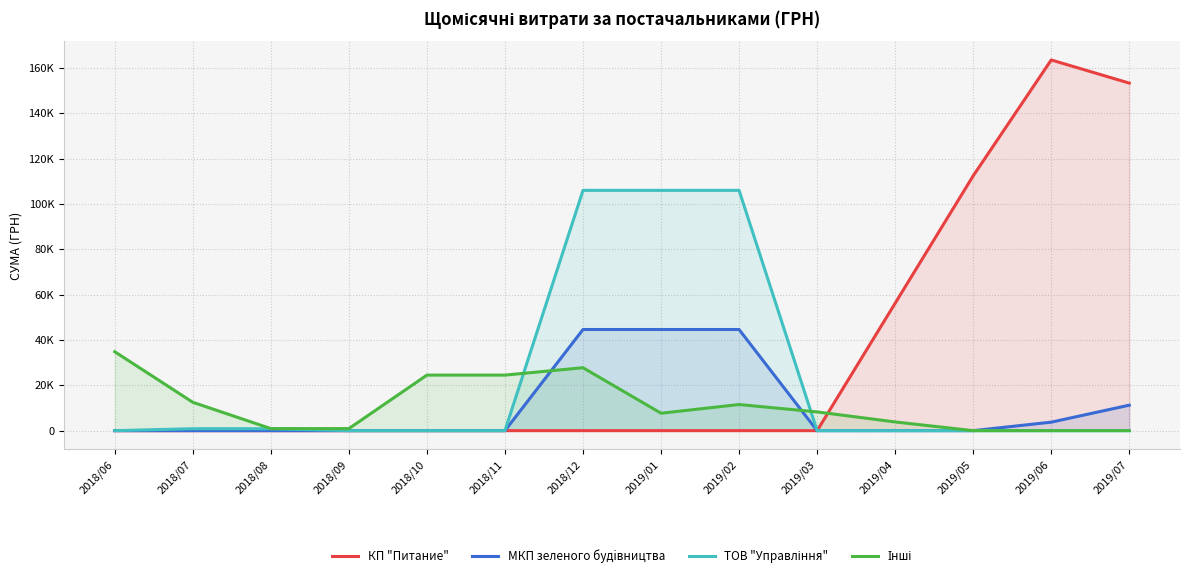

Reading left to right, extract all data points from this chart.

КП "Питание": 2018/06=0.0	2018/07=0.0	2018/08=0.0	2018/09=0.0	2018/10=0.0	2018/11=0.0	2018/12=0.0	2019/01=0.0	2019/02=0.0	2019/03=0.0	2019/04=56199.0	2019/05=112398.0	2019/06=163491.4	2019/07=153280.1
МКП зеленого будiвництва: 2018/06=0.0	2018/07=0.0	2018/08=0.0	2018/09=0.0	2018/10=0.0	2018/11=0.0	2018/12=44610.1	2019/01=44610.1	2019/02=44610.1	2019/03=0.0	2019/04=0.0	2019/05=0.0	2019/06=3747.5	2019/07=11242.4
ТОВ "Управління": 2018/06=0.0	2018/07=855.5	2018/08=855.5	2018/09=0.0	2018/10=0.0	2018/11=0.0	2018/12=105983.1	2019/01=105983.1	2019/02=105983.1	2019/03=0.0	2019/04=0.0	2019/05=0.0	2019/06=0.0	2019/07=0.0
Інші: 2018/06=34816.5	2018/07=12515.0	2018/08=909.5	2018/09=909.5	2018/10=24500.0	2018/11=24500.0	2018/12=27764.4	2019/01=7688.6	2019/02=11528.6	2019/03=8264.2	2019/04=3840.0	2019/05=0.0	2019/06=0.0	2019/07=0.0